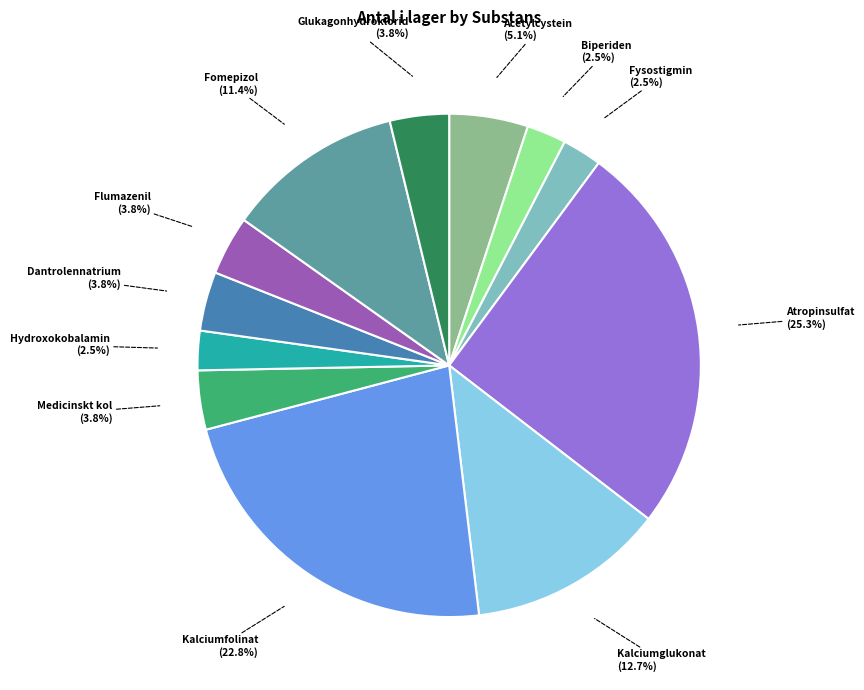

Does any single category account for the majority?

No